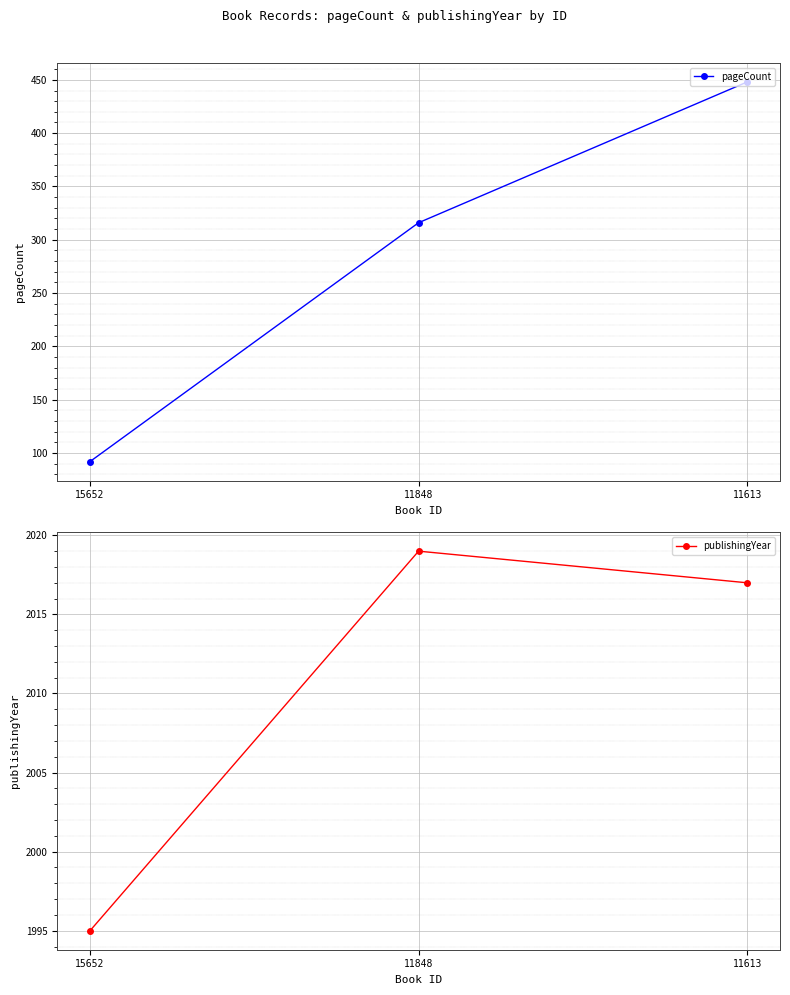

What is the minimum value for publishingYear?

1995